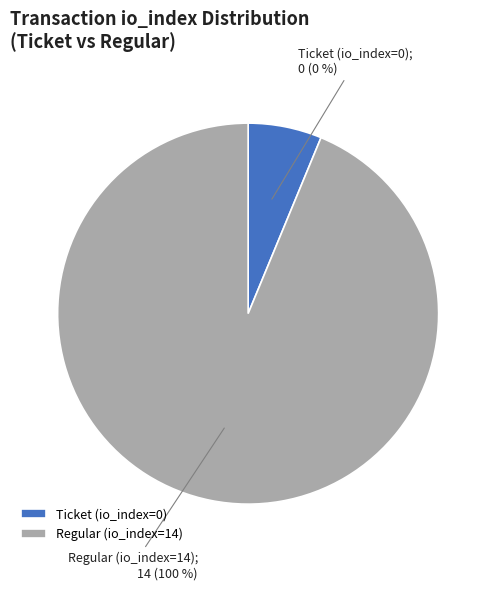

How many slices are in this pie chart?

2